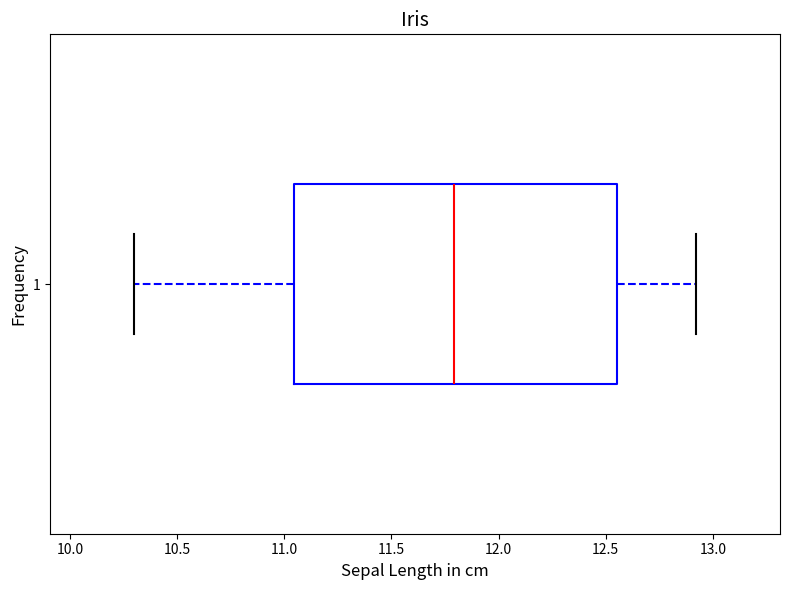

Read this box plot against the x-axis: the position of the median line, the range covered by the box, and the ends of both whiskers. The values are not printed on the chart, so give them approximately, as read against the axis.

median 11.80, box 11.05 to 12.55, whiskers 10.30 to 12.90